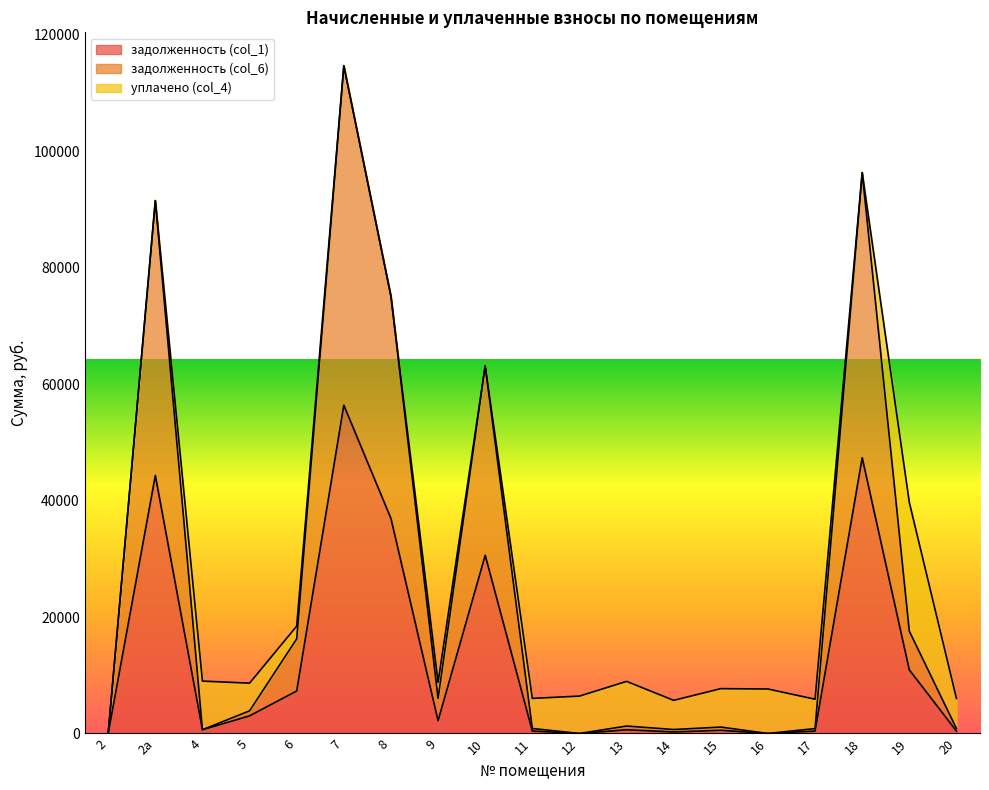

What is the value of the задолженность (col_1) point at the 2nd from the left?

44317.4